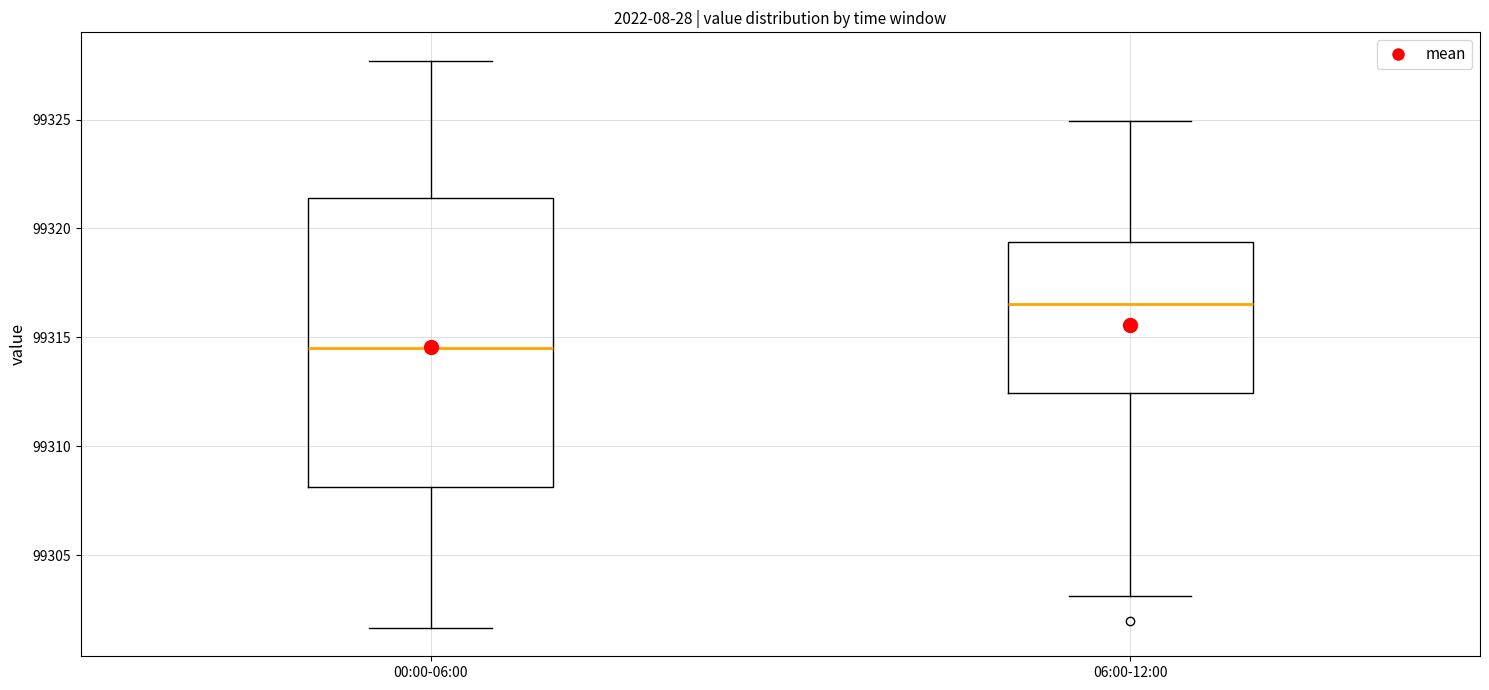

Where does the median line of the box for 00:00-06:00 sit on the y-axis? The values are not printed on the chart, so give them approximately, as read against the axis.

99314.5